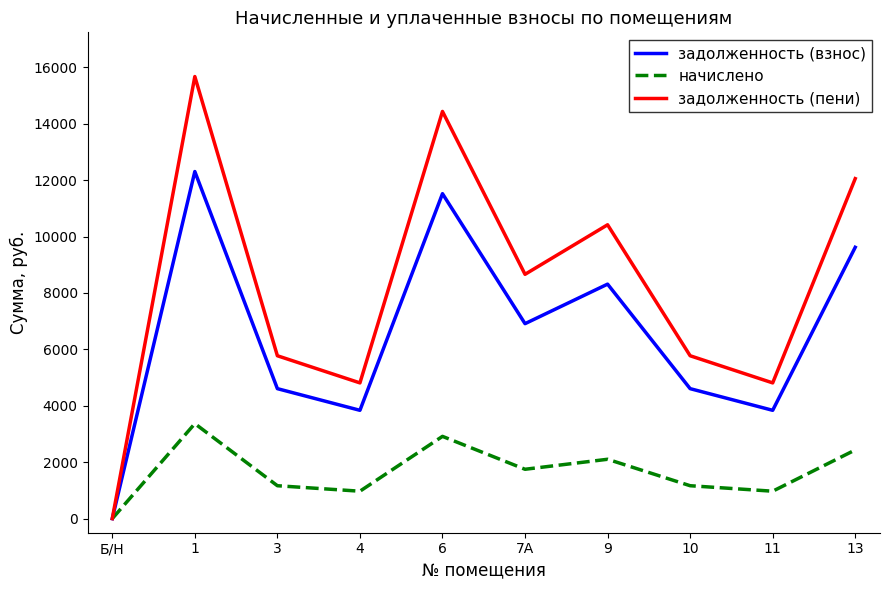

What is the difference between the highest and lowest values at 6?

11520.0